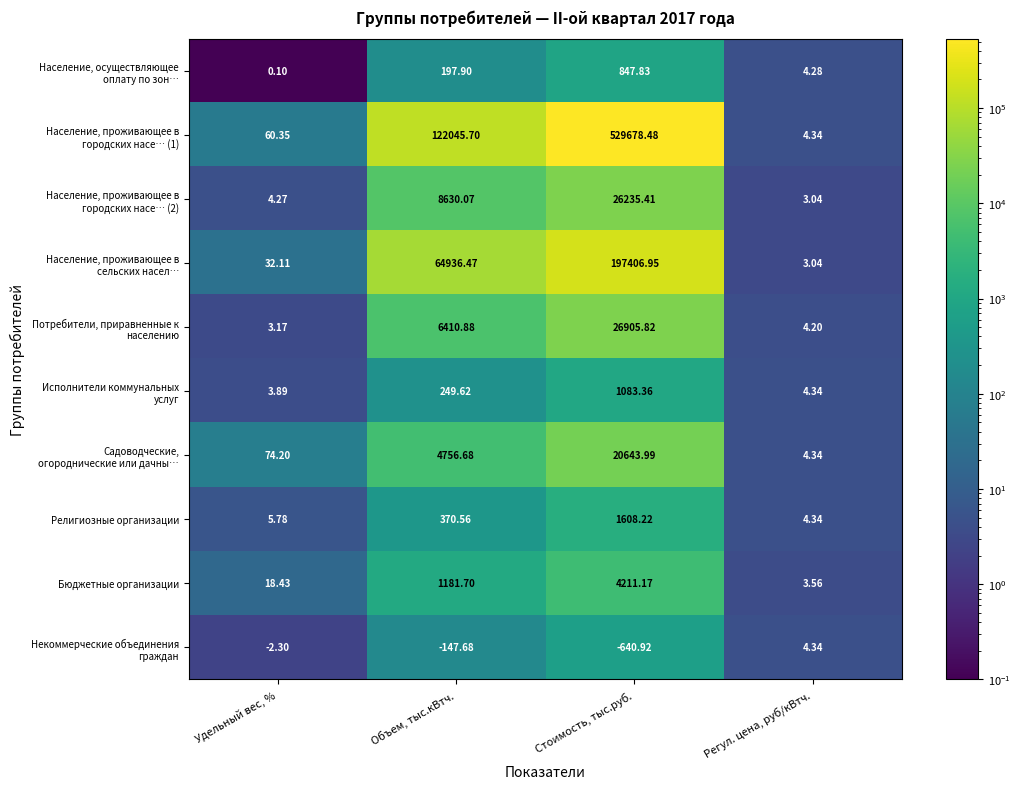

List the labels in order of Религиозные организации value, largest first.

Стоимость, тыс.руб., Объем, тыс.кВтч., Удельный вес, %, Регул. цена, руб/кВтч.